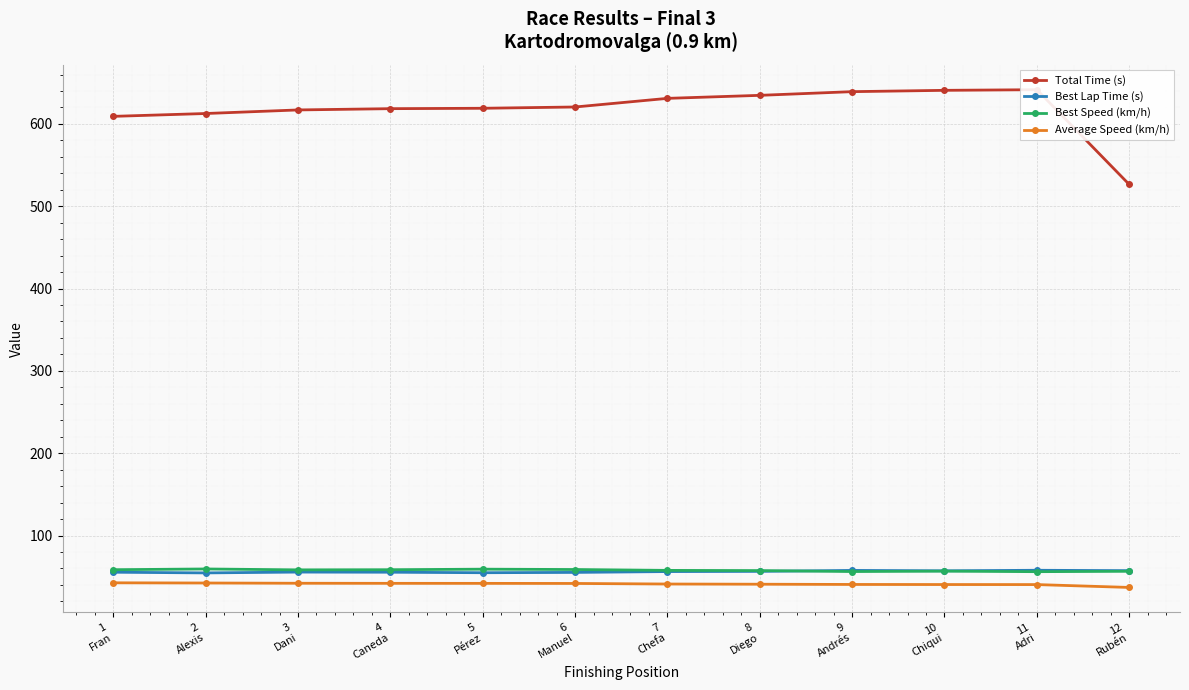

Which has a higher value, 4
Caneda or 9
Andrés?

9
Andrés